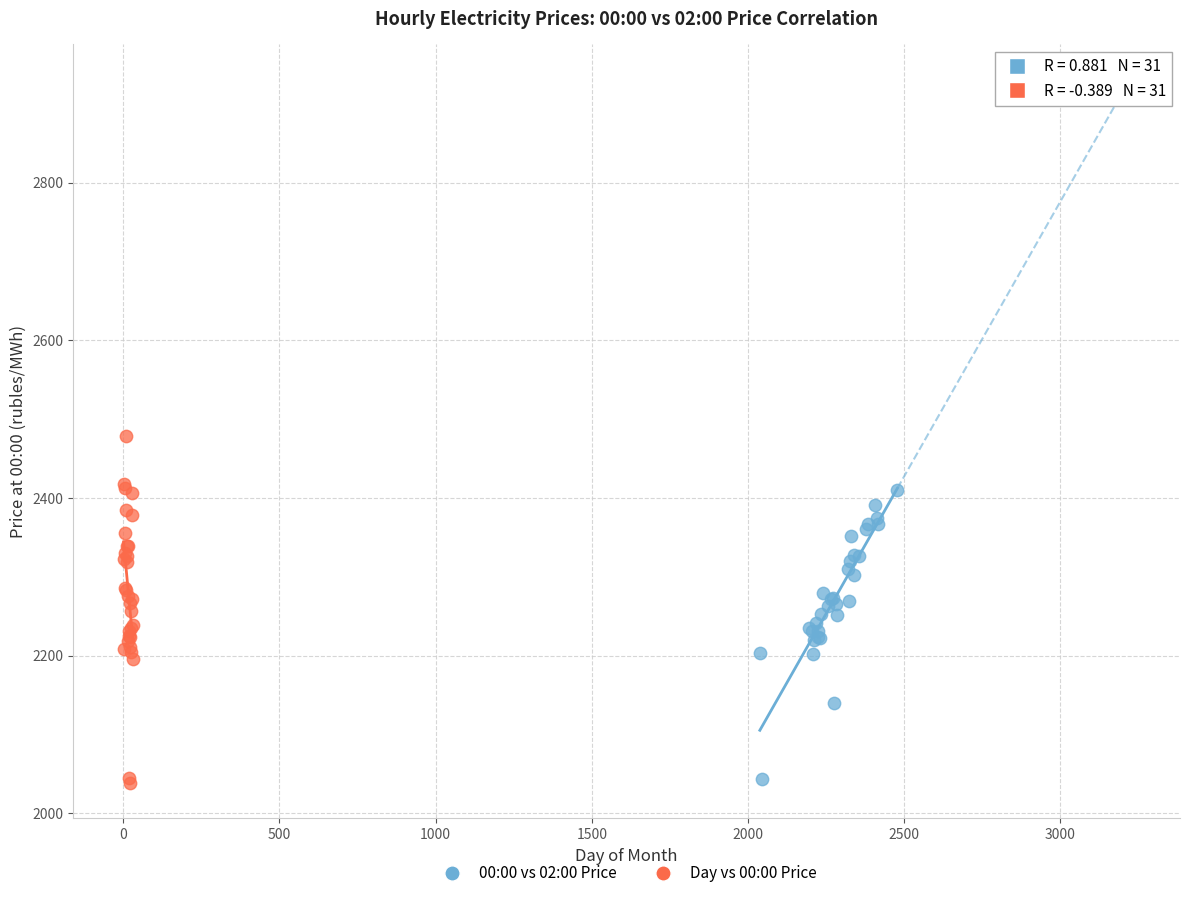

Which series has the widest spread of Y values?

Day vs 00:00 Price